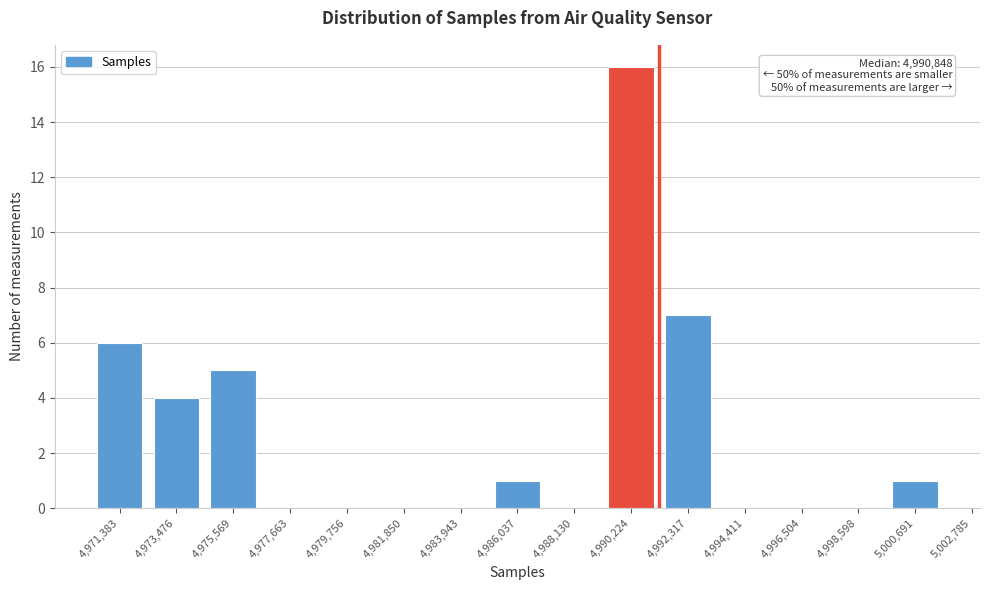

Reading left to right, what are all the values shown in this chart?

4,971,383=6	4,973,476=4	4,975,569=5	4,977,663=0	4,979,756=0	4,981,850=0	4,983,943=0	4,986,037=1	4,988,130=0	4,990,224=16	4,992,317=7	4,994,411=0	4,996,504=0	4,998,598=0	5,000,691=1